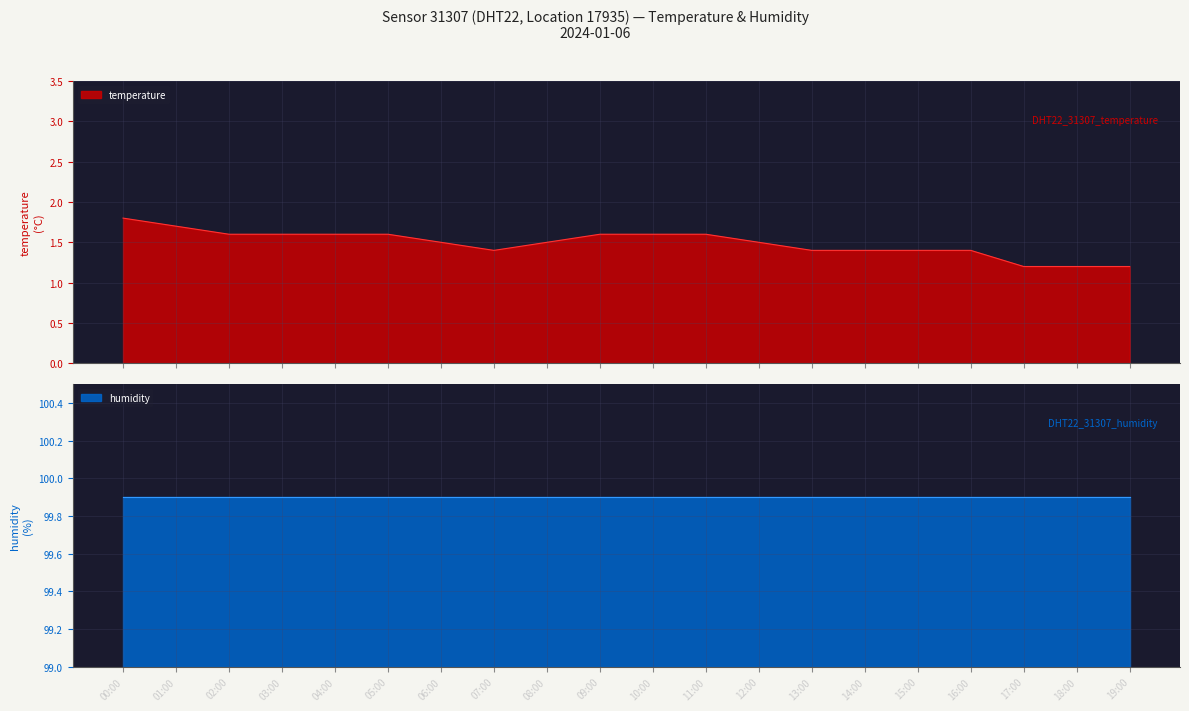

Which series has the widest spread of values?

temperature